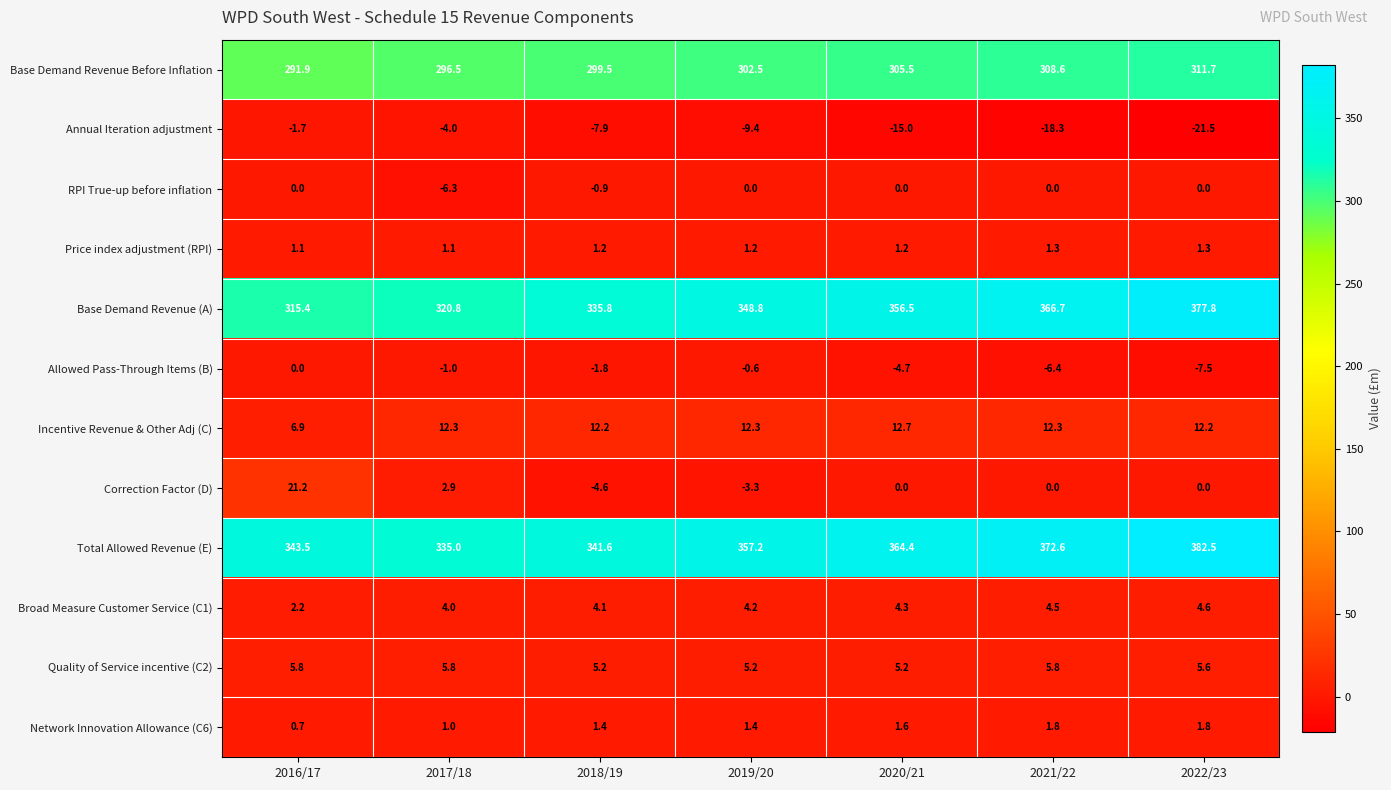

What is the total value across all series at 2021/22?

1048.9